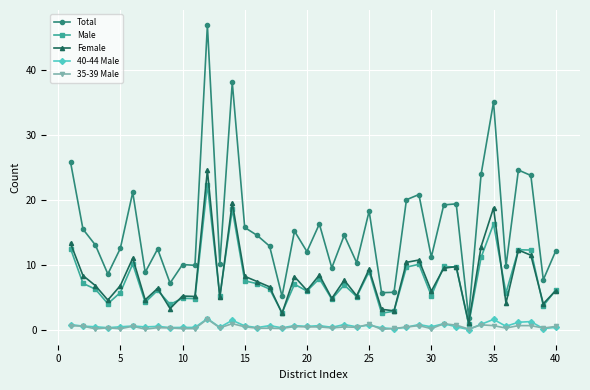

True or false: 35-39 Male and Total intersect in this chart.

False